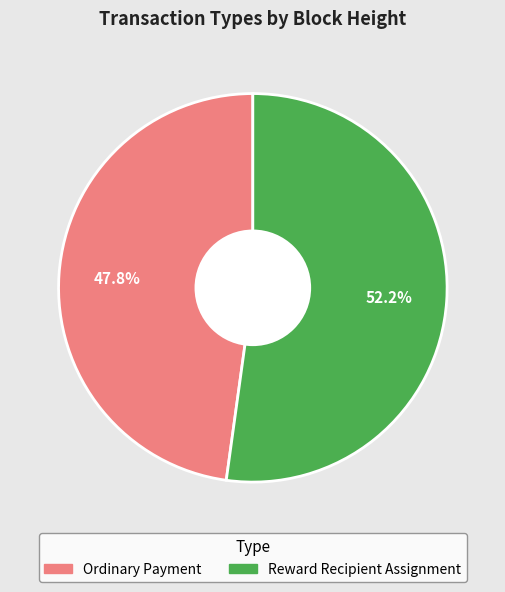

Between Ordinary Payment and Reward Recipient Assignment, which is larger?

Reward Recipient Assignment